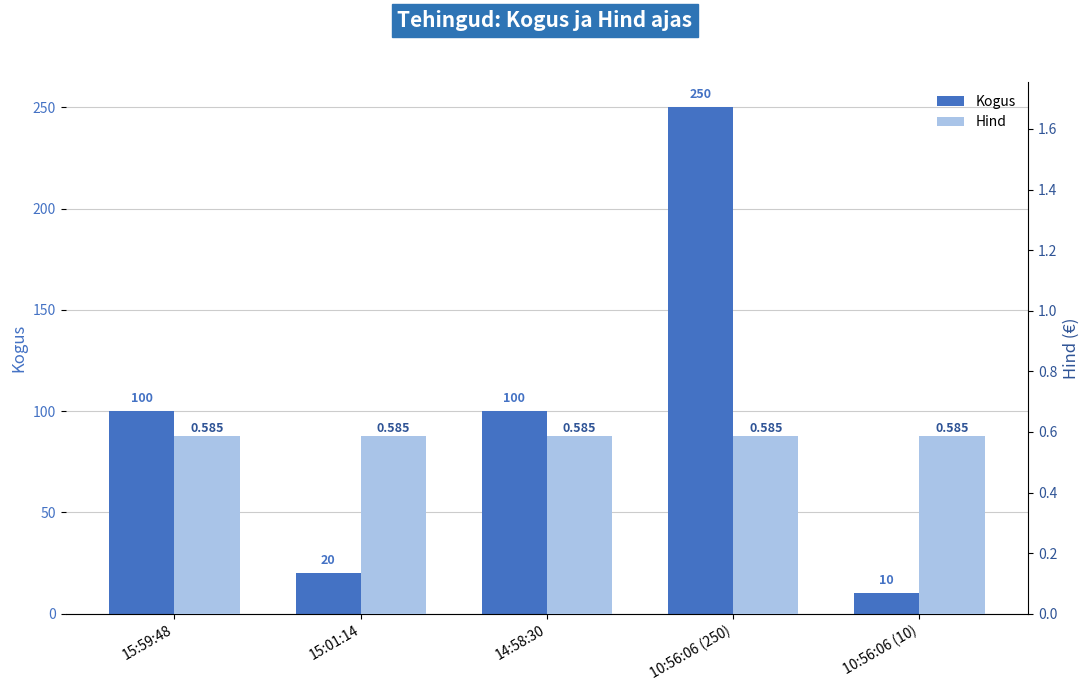

Which series has the largest total across all categories?

Kogus